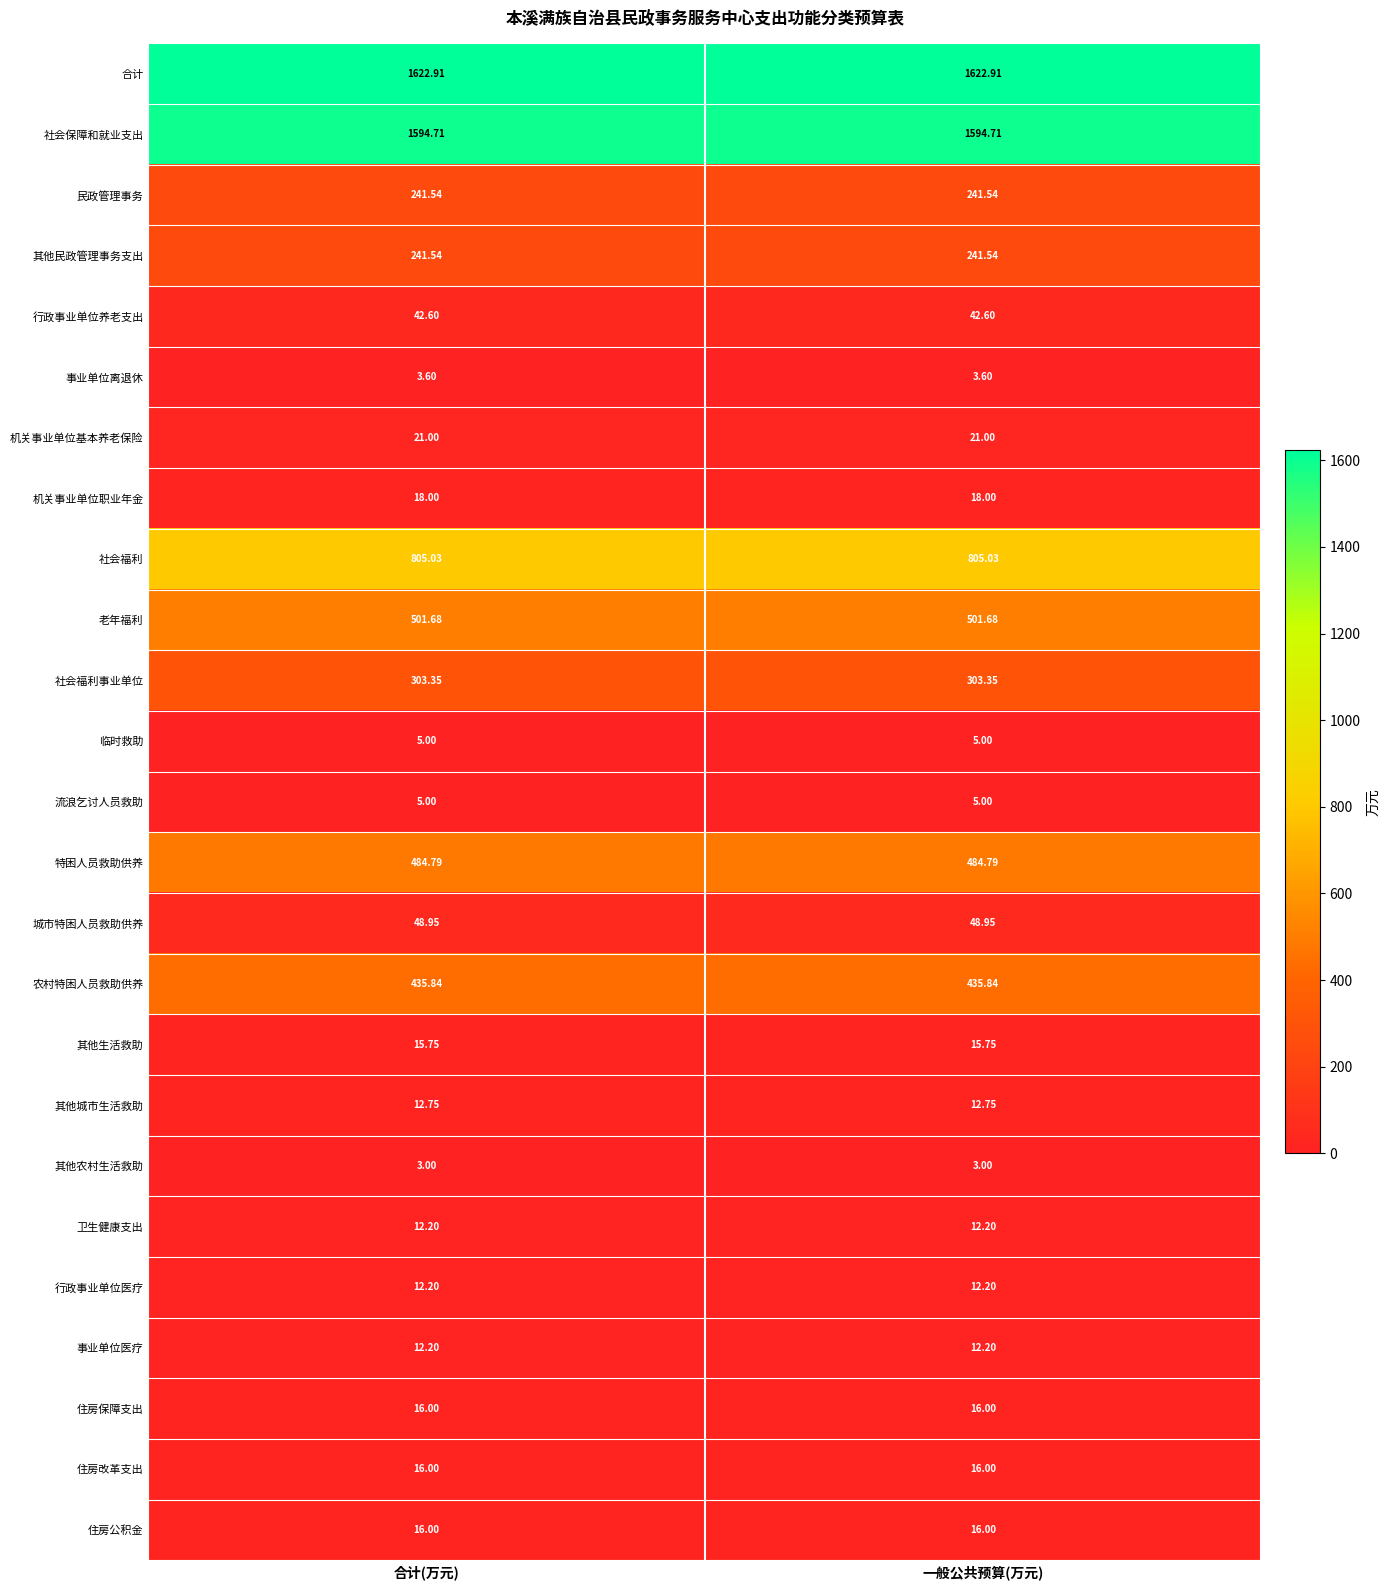

Which series has the largest total across all categories?

合计